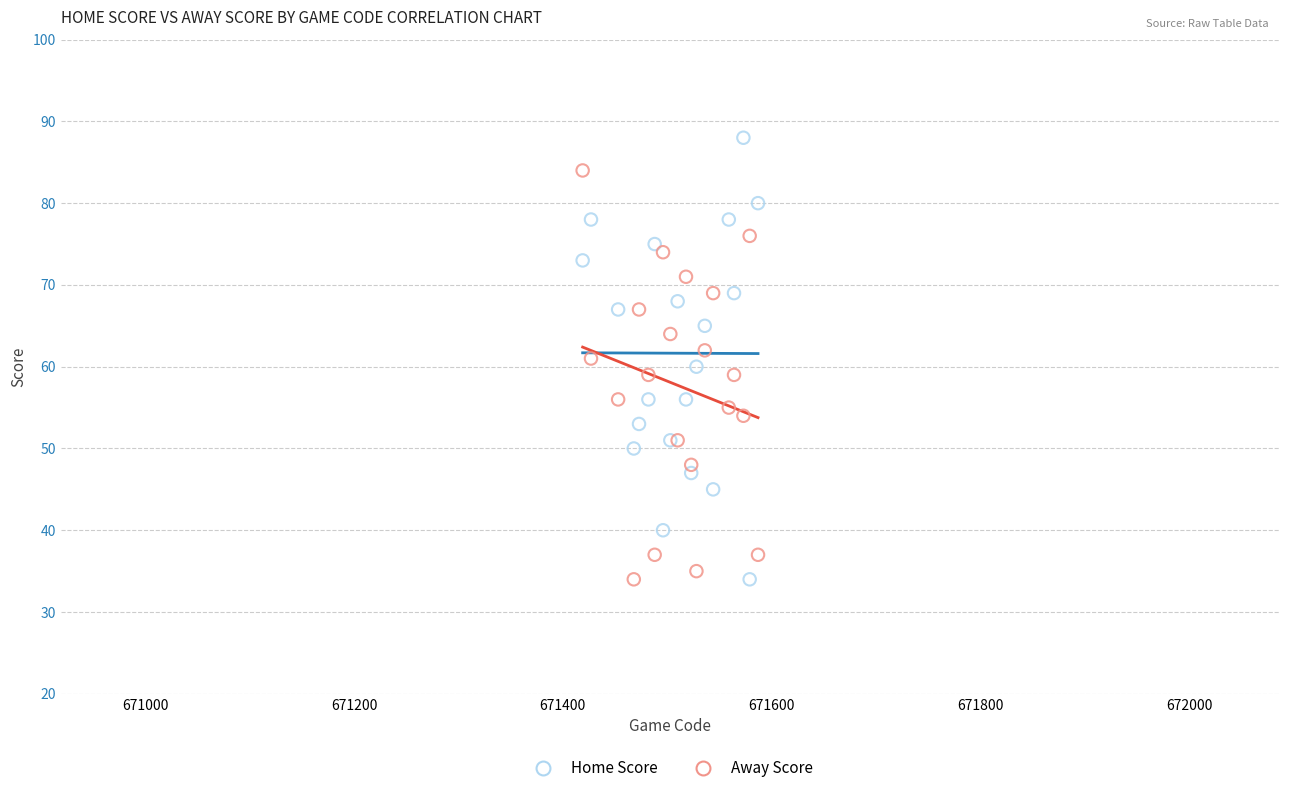

Which series has the widest spread of Y values?

Home Score